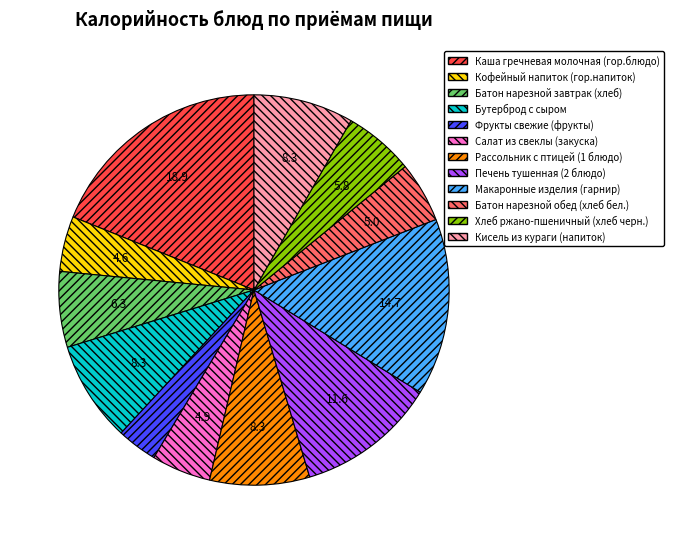

Is it true that Каша гречневая молочная (гор.блюдо) is 30% of the pie?

False